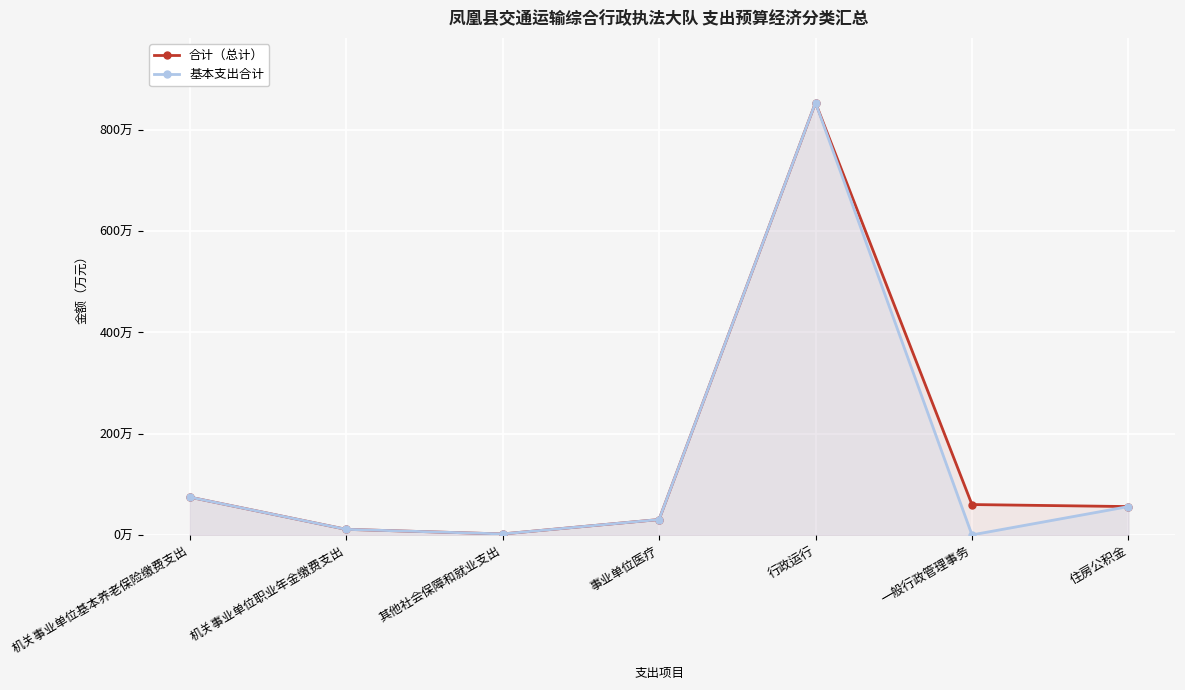

Reading left to right, extract all data points from this chart.

合计（总计）: 机关事业单位基本养老保险缴费支出=74.7	机关事业单位职业年金缴费支出=11.0	其他社会保障和就业支出=1.9	事业单位医疗=30.4	行政运行=853.9	一般行政管理事务=60.0	住房公积金=56.0
基本支出合计: 机关事业单位基本养老保险缴费支出=74.7	机关事业单位职业年金缴费支出=11.0	其他社会保障和就业支出=1.9	事业单位医疗=30.4	行政运行=853.9	一般行政管理事务=0.0	住房公积金=56.0